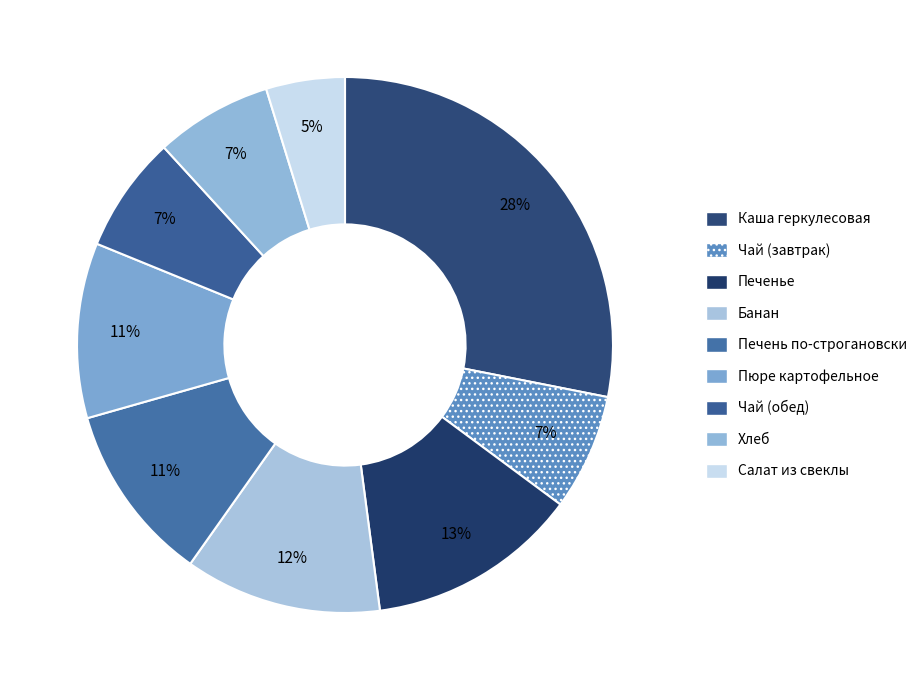

How many segments does this pie chart have?

9